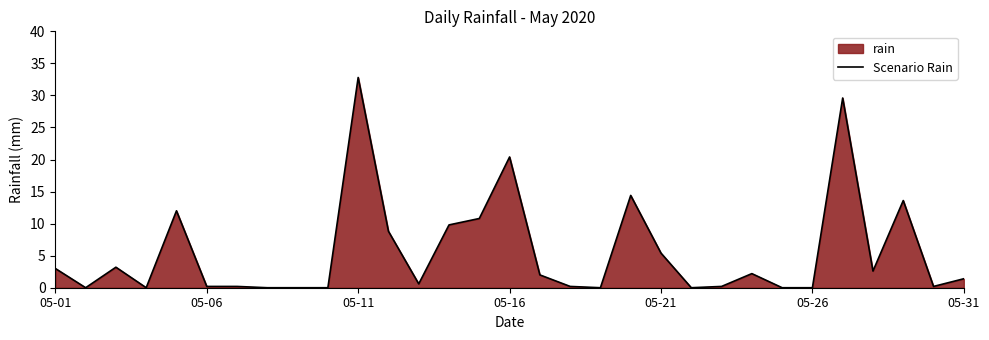

Reading left to right, transcribe all the data shown in this chart.

3.0	0.0	3.2	0.0	12.0	0.2	0.2	0.0	0.0	0.0	32.8	8.8	0.6	9.8	10.8	20.4	2.0	0.2	0.0	14.4	5.4	0.0	0.2	2.2	0.0	0.0	29.6	2.6	13.6	0.2	1.4